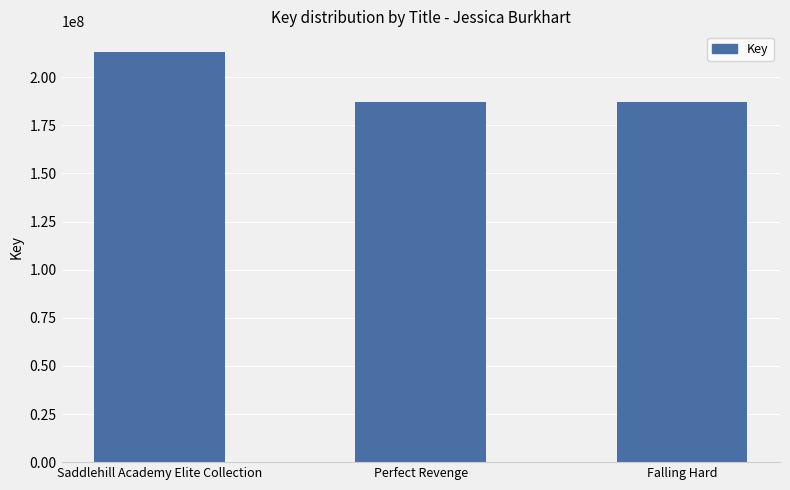

What is the difference between the maximum and minimum values?

26056049